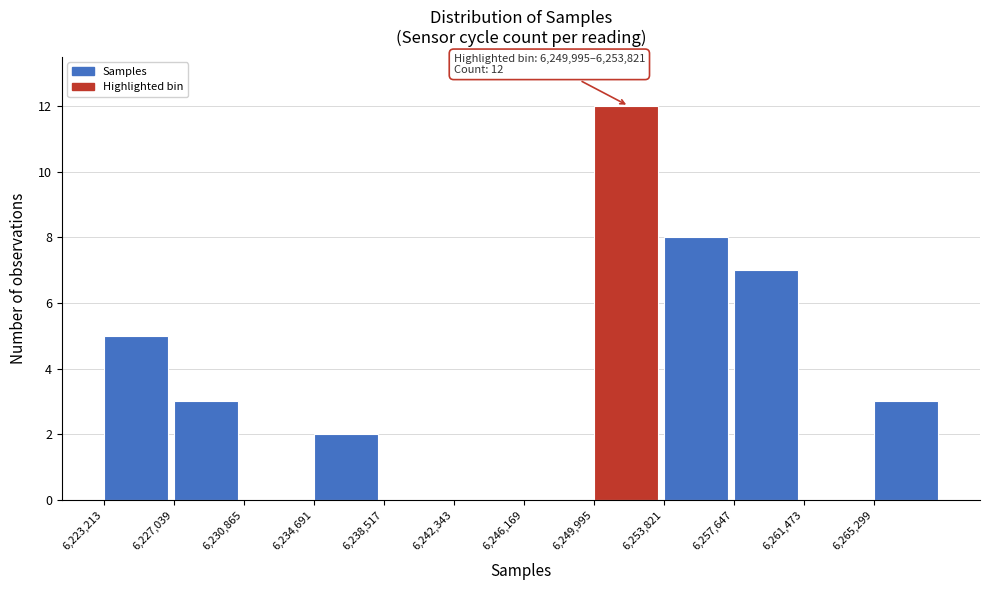

Which range on the x-axis has the tallest bar?

6250000 to 6254000